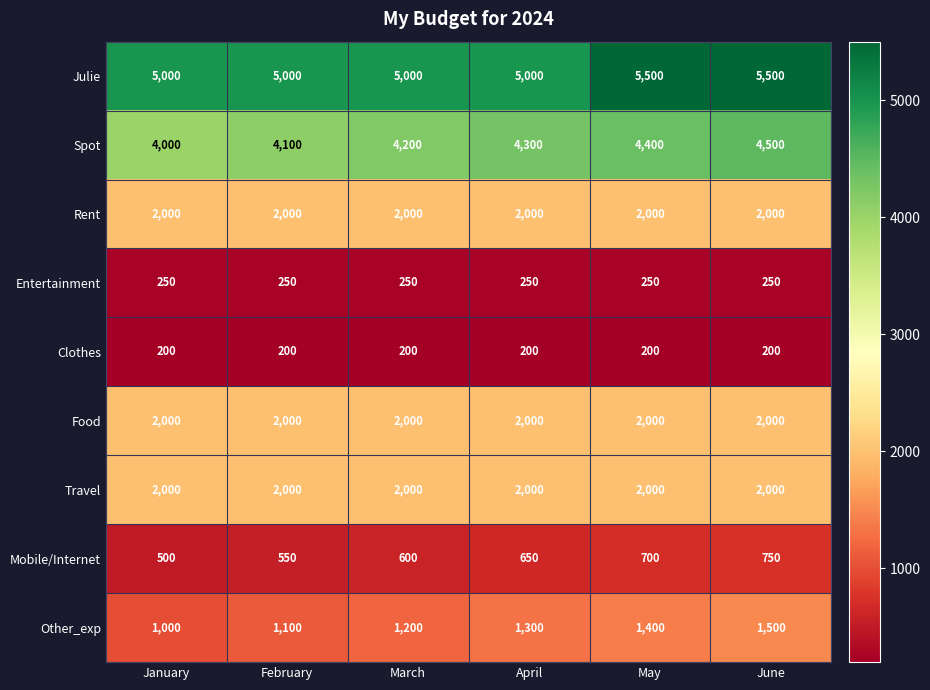

List the labels in order of Other_exp value, smallest first.

January, February, March, April, May, June